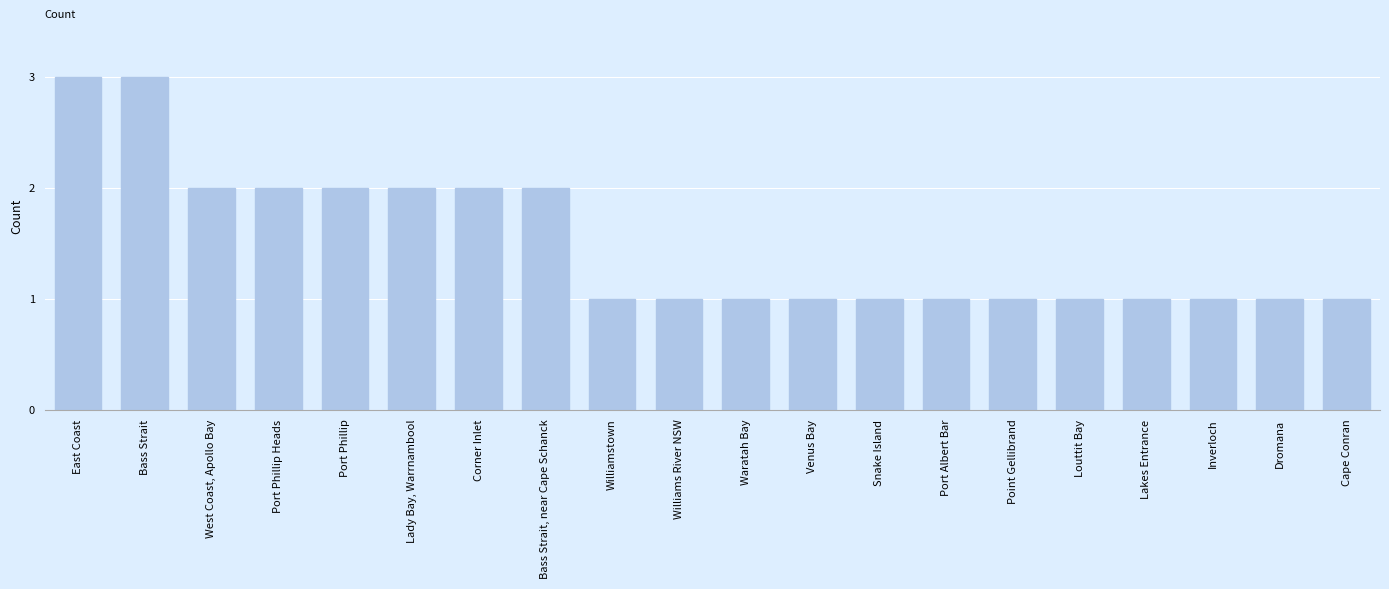

Reading right to left, what are all the values shown in this chart?

Cape Conran=1	Dromana=1	Inverloch=1	Lakes Entrance=1	Louttit Bay=1	Point Gellibrand=1	Port Albert Bar=1	Snake Island=1	Venus Bay=1	Waratah Bay=1	Williams River NSW=1	Williamstown=1	Bass Strait, near Cape Schanck=2	Corner Inlet=2	Lady Bay, Warrnambool=2	Port Phillip=2	Port Phillip Heads=2	West Coast, Apollo Bay=2	Bass Strait=3	East Coast=3